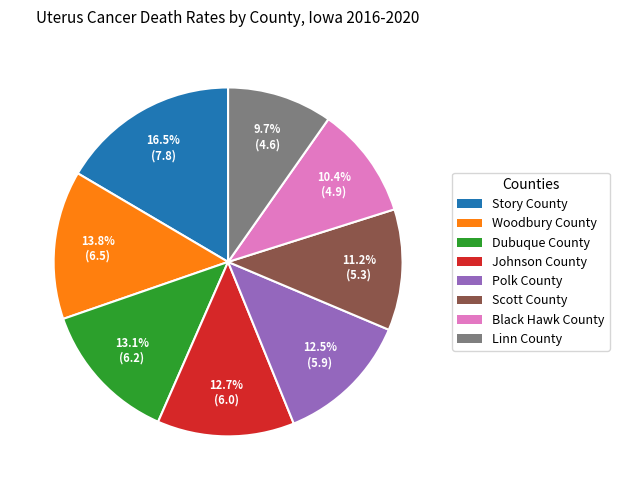

To the nearest percent, what portion does Johnson County represent?

13%